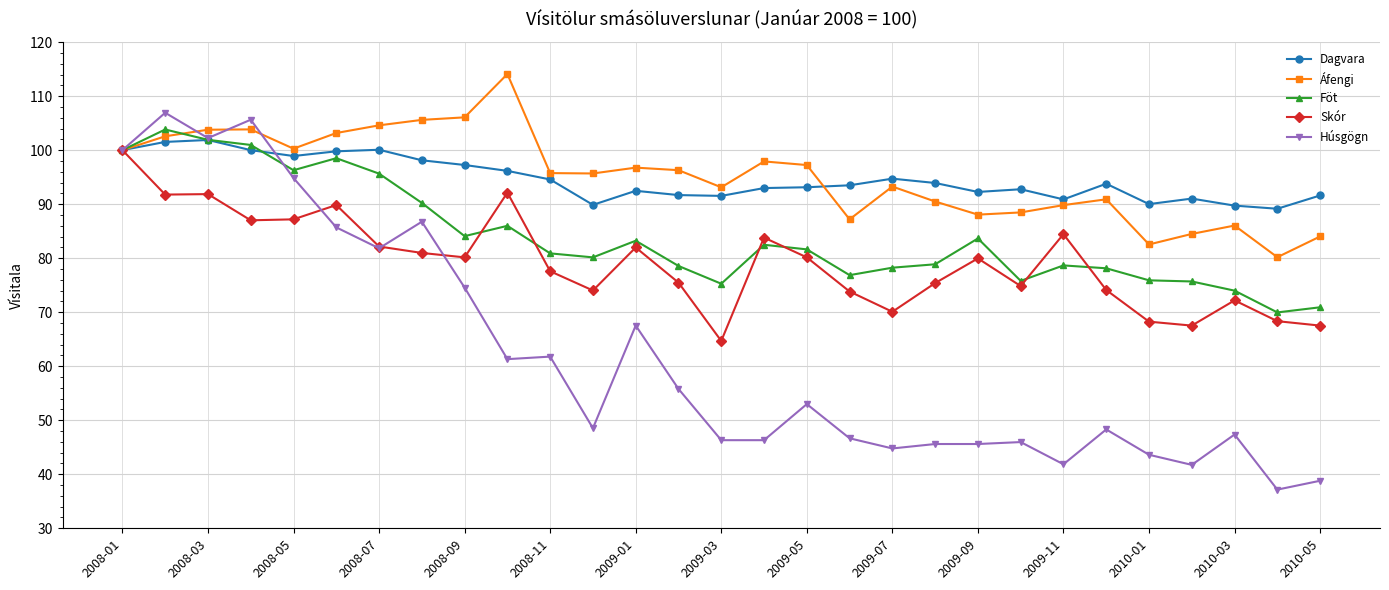

What is the value of the Húsgögn point at the 12th from the left?

48.5